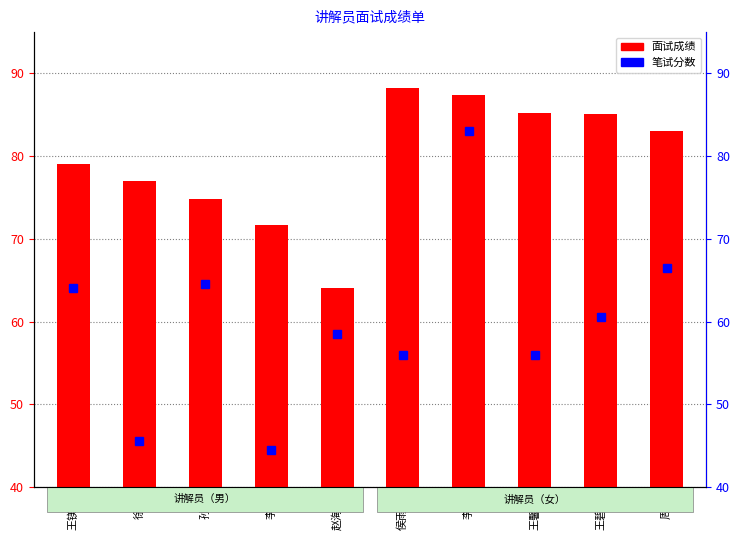

What position from the right is 周雪?

1